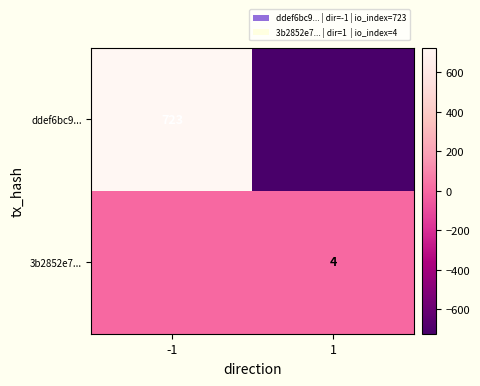

True or false: 3b2852e7... has a value of 4 at 1.

True